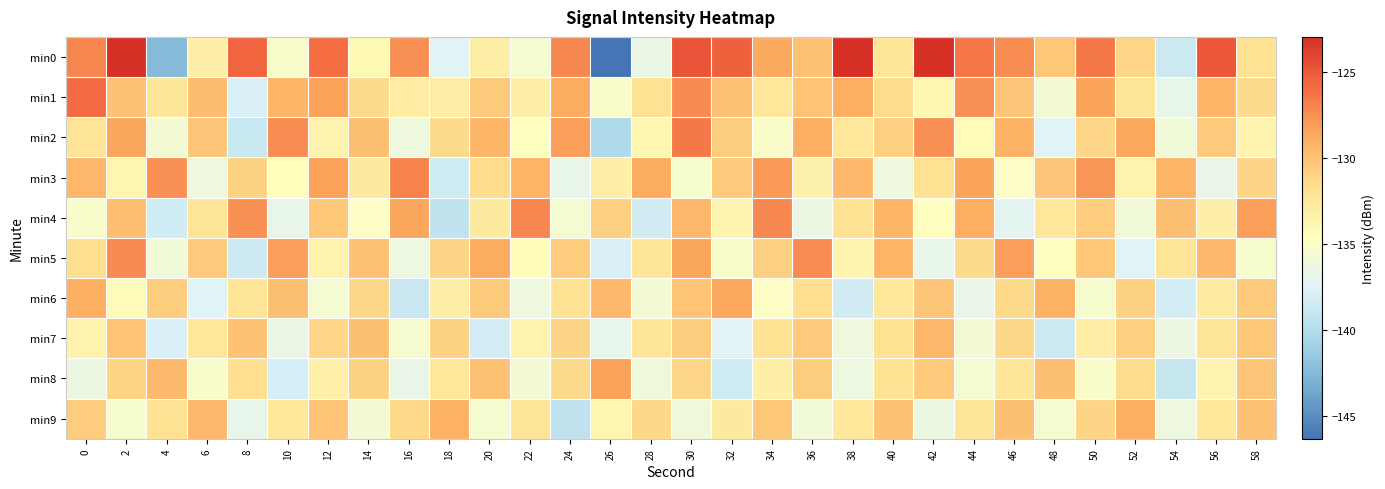

Reading left to right, transcribe all the data shown in this chart.

min0: 0=-127.0	2=-123.0	4=-142.4	6=-133.2	8=-125.5	10=-135.2	12=-125.9	14=-134.1	16=-127.5	18=-137.4	20=-133.1	22=-135.5	24=-127.2	26=-146.3	28=-136.6	30=-124.7	32=-125.4	34=-128.7	36=-129.9	38=-123.0	40=-132.3	42=-123.0	44=-126.4	46=-127.4	48=-130.3	50=-126.5	52=-131.2	54=-138.6	56=-124.8	58=-132.1
min1: 0=-125.8	2=-130.0	4=-132.3	6=-129.6	8=-137.8	10=-129.3	12=-128.3	14=-131.5	16=-133.0	18=-133.0	20=-130.5	22=-133.2	24=-128.7	26=-135.1	28=-131.8	30=-127.3	32=-129.9	34=-132.4	36=-130.1	38=-128.8	40=-131.6	42=-133.9	44=-127.5	46=-130.2	48=-135.7	50=-128.4	52=-132.1	54=-136.8	56=-129.3	58=-131.5
min2: 0=-132.1	2=-128.5	4=-135.7	6=-130.2	8=-138.9	10=-127.4	12=-133.6	14=-129.8	16=-136.2	18=-131.5	20=-129.3	22=-134.7	24=-128.1	26=-140.2	28=-133.8	30=-126.5	32=-130.7	34=-135.1	36=-128.9	38=-132.4	40=-130.8	42=-127.6	44=-134.3	46=-129.1	48=-137.5	50=-131.2	52=-128.6	54=-135.9	56=-130.4	58=-133.7
min3: 0=-129.4	2=-133.8	4=-127.6	6=-136.2	8=-130.9	10=-134.5	12=-128.3	14=-132.7	16=-126.9	18=-138.4	20=-131.6	22=-129.2	24=-136.8	26=-133.1	28=-128.7	30=-135.3	32=-130.5	34=-127.9	36=-133.4	38=-129.6	40=-136.1	42=-131.8	44=-128.4	46=-134.9	48=-130.2	50=-127.7	52=-133.5	54=-129.3	56=-136.7	58=-131.1
min4: 0=-135.2	2=-129.7	4=-138.4	6=-132.1	8=-127.6	10=-136.8	12=-130.3	14=-134.9	16=-128.5	18=-139.2	20=-132.7	22=-127.1	24=-135.6	26=-130.8	28=-138.3	30=-129.4	32=-133.7	34=-127.2	36=-136.5	38=-131.9	40=-129.3	42=-134.6	44=-128.8	46=-137.1	48=-132.4	50=-130.6	52=-135.9	54=-129.8	56=-133.2	58=-128.1
min5: 0=-131.7	2=-127.3	4=-135.9	6=-130.4	8=-138.6	10=-128.2	12=-133.5	14=-129.9	16=-136.3	18=-131.1	20=-128.7	22=-134.4	24=-130.6	26=-137.9	28=-132.2	30=-128.5	32=-135.1	34=-130.8	36=-127.4	38=-133.7	40=-129.2	42=-136.8	44=-131.5	46=-128.1	48=-134.6	50=-130.3	52=-137.5	54=-132.1	56=-129.6	58=-135.3
min6: 0=-128.9	2=-134.3	4=-130.7	6=-137.5	8=-132.2	10=-129.8	12=-135.6	14=-131.3	16=-138.8	18=-133.1	20=-130.4	22=-136.2	24=-131.9	26=-129.5	28=-135.8	30=-130.1	32=-128.6	34=-134.9	36=-131.7	38=-138.3	40=-132.5	42=-130.2	44=-136.7	46=-131.4	48=-129.1	50=-135.4	52=-130.9	54=-138.1	56=-132.8	58=-130.5
min7: 0=-133.5	2=-130.1	4=-137.8	6=-132.4	8=-130.0	10=-136.6	12=-131.2	14=-129.8	16=-135.5	18=-130.9	20=-138.2	22=-133.6	24=-131.1	26=-136.9	28=-132.3	30=-130.7	32=-137.4	34=-132.0	36=-130.5	38=-136.1	40=-131.8	42=-129.4	44=-135.7	46=-131.3	48=-138.6	50=-133.0	52=-130.8	54=-136.5	56=-132.1	58=-130.3
min8: 0=-136.4	2=-131.0	4=-129.6	6=-135.2	8=-131.7	10=-138.0	12=-133.3	14=-130.9	16=-136.7	18=-132.4	20=-130.0	22=-135.8	24=-131.5	26=-128.3	28=-136.0	30=-131.2	32=-138.5	34=-133.1	36=-130.7	38=-136.3	40=-131.9	42=-130.4	44=-135.6	46=-132.2	48=-129.8	50=-135.1	52=-131.6	54=-139.0	56=-133.7	58=-130.2
min9: 0=-130.6	2=-135.3	4=-131.8	6=-129.4	8=-136.9	10=-132.5	12=-130.1	14=-135.7	16=-131.4	18=-129.0	20=-135.5	22=-132.1	24=-139.3	26=-133.8	28=-131.3	30=-136.0	32=-132.7	34=-130.3	36=-135.9	38=-132.5	40=-130.0	42=-136.4	44=-132.2	46=-129.8	48=-135.5	50=-131.1	52=-128.9	54=-136.2	56=-132.4	58=-130.0